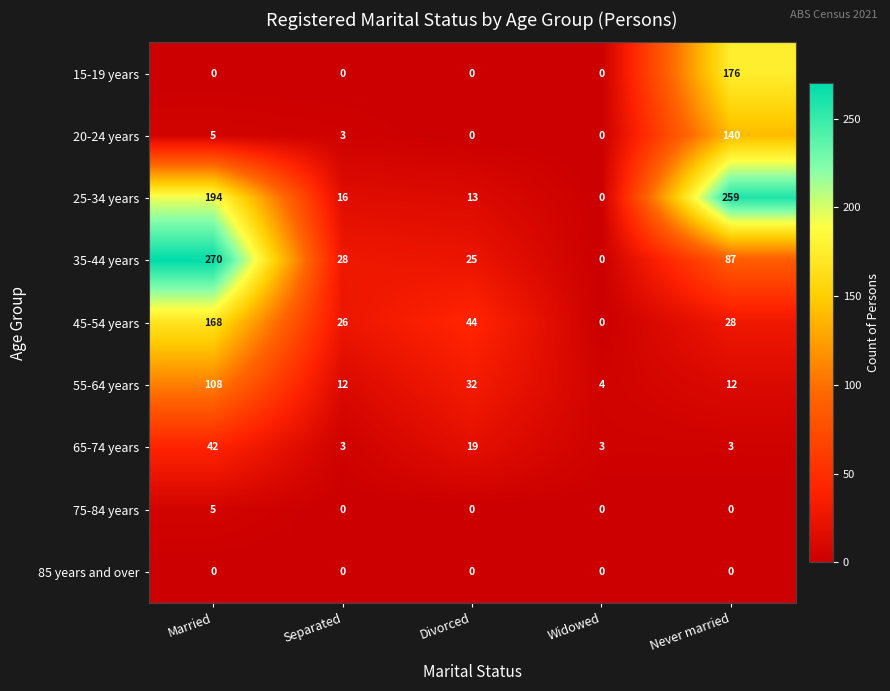

True or false: 45-54 years has a value of 249 at Married.

False